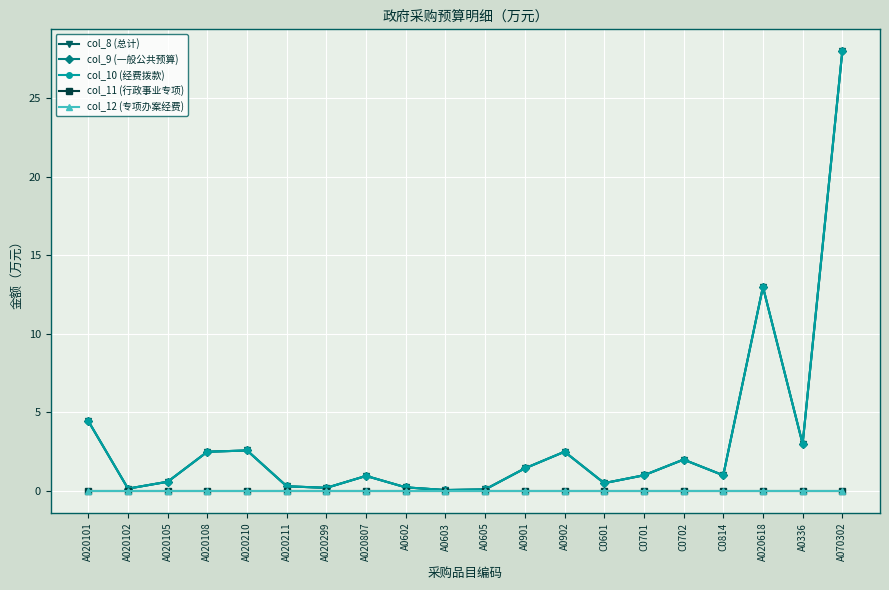

List the labels in order of col_12 (专项办案经费) value, smallest first.

A020101, A020102, A020105, A020108, A020210, A020211, A020299, A020807, A0602, A0603, A0605, A0901, A0902, C0601, C0701, C0702, C0814, A020618, A0336, A070302